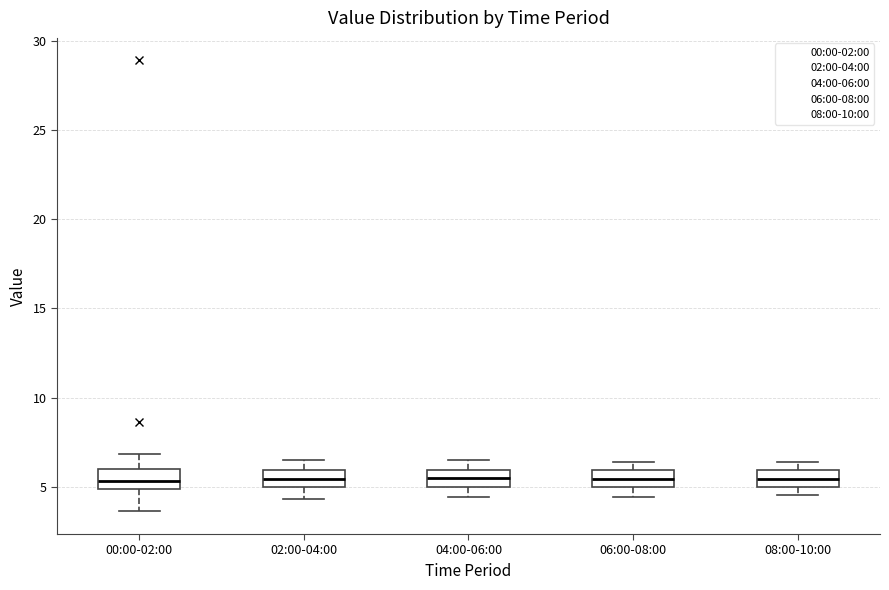

Where does the upper whisker of the box for 00:00-02:00 end on the y-axis? The values are not printed on the chart, so give them approximately, as read against the axis.

7.0